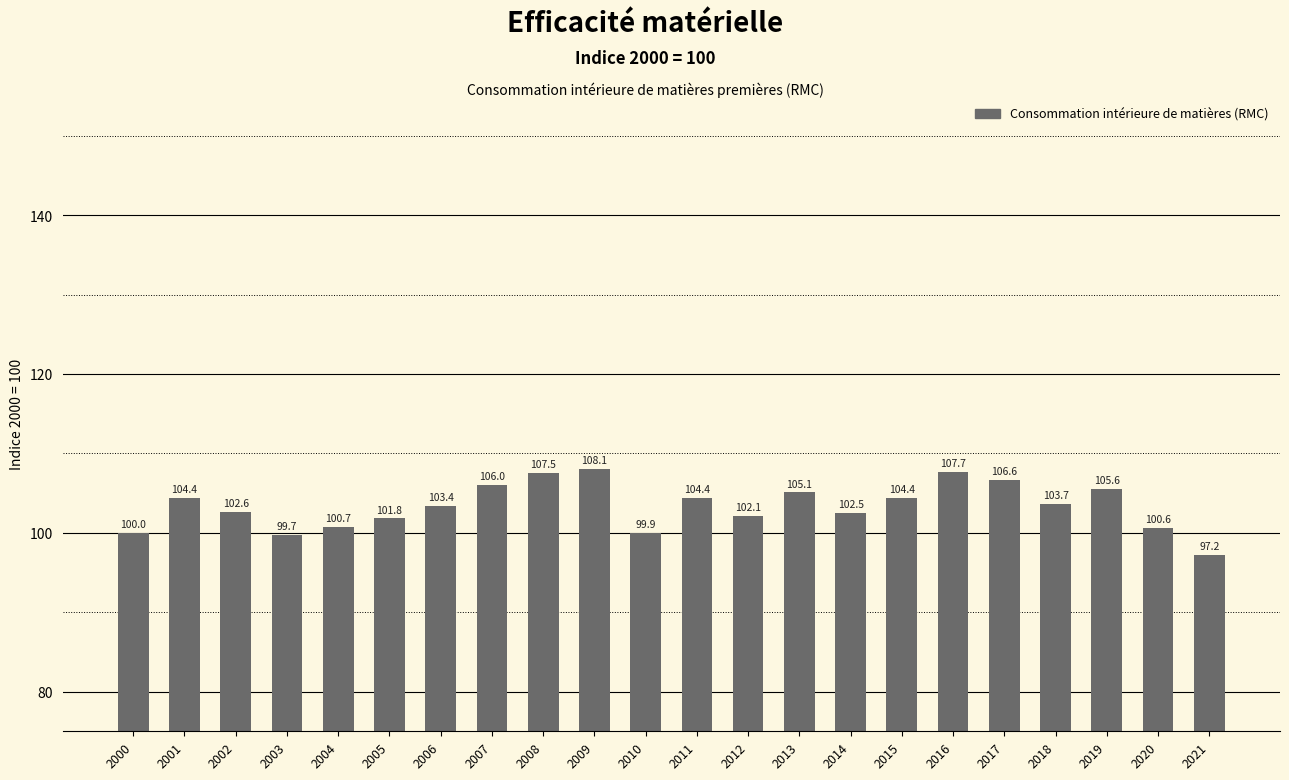

How many categories are shown in the chart?

22